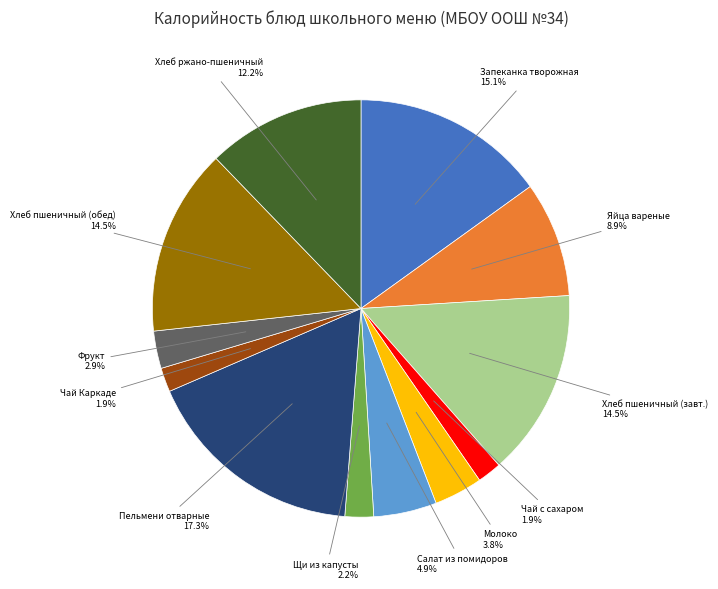

Does any single category account for the majority?

No